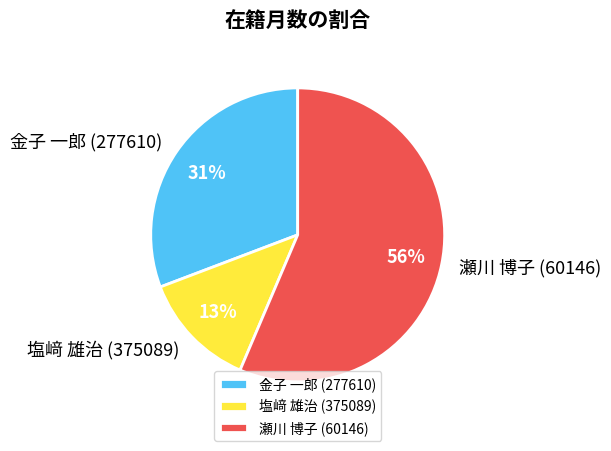

Is there any slice that represents more than half of the pie?

Yes